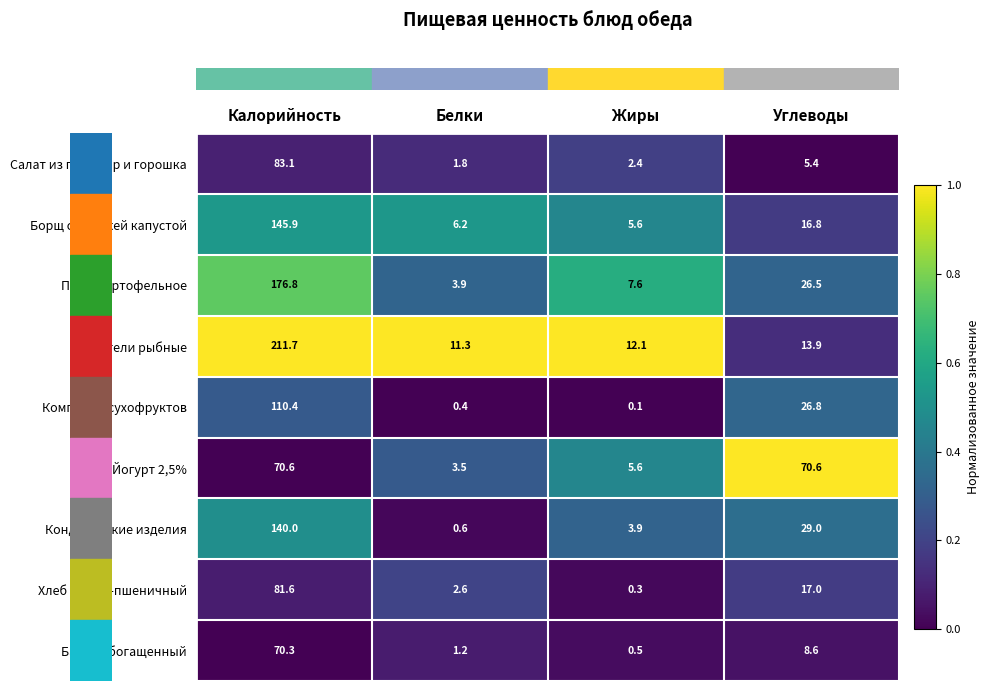

At how many categories does at least one series exceed 0?

4